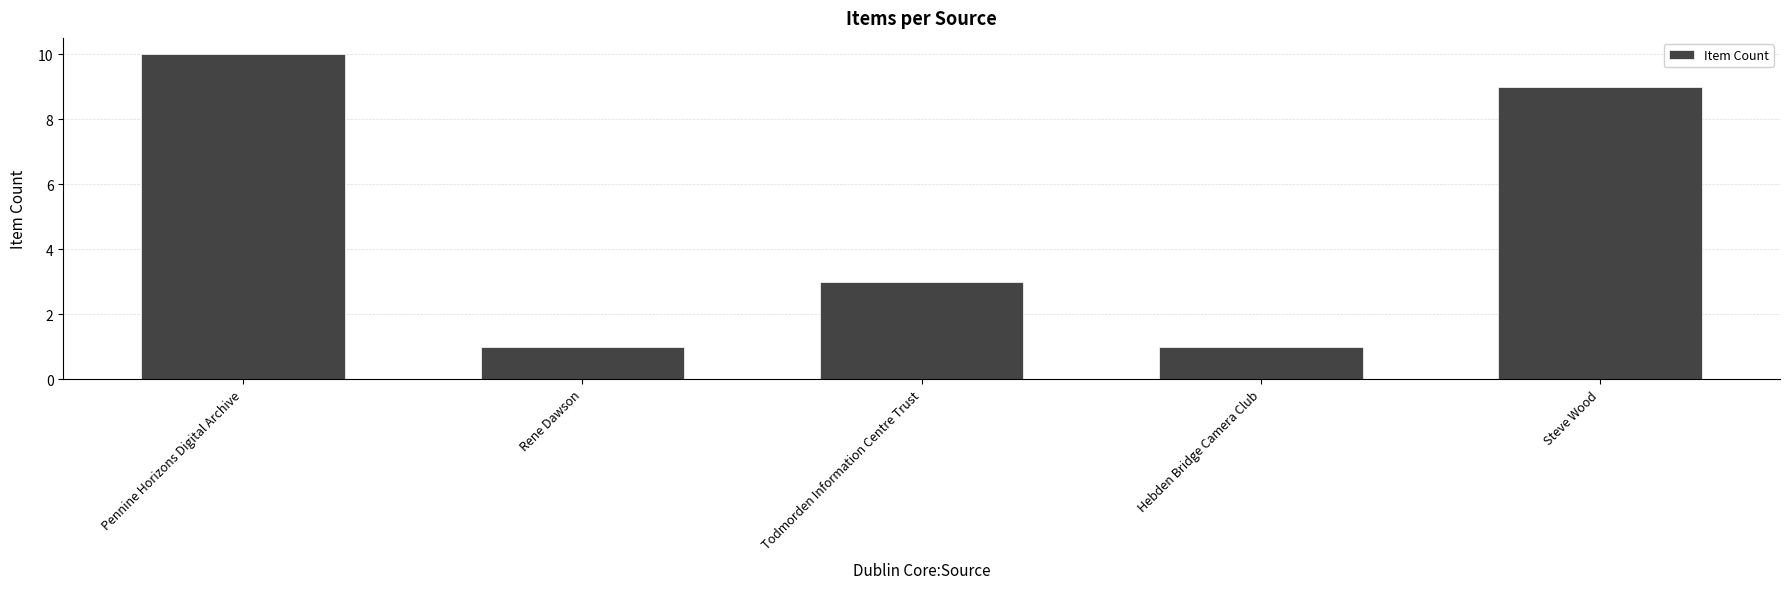

What is the average value?

5